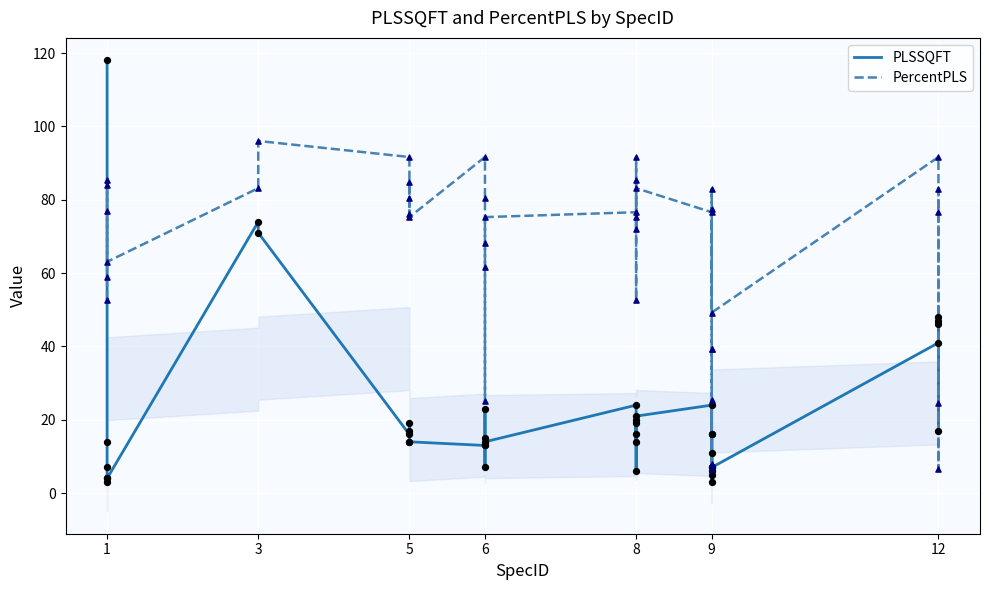

What are all the series names shown in the legend?

PLSSQFT, PercentPLS